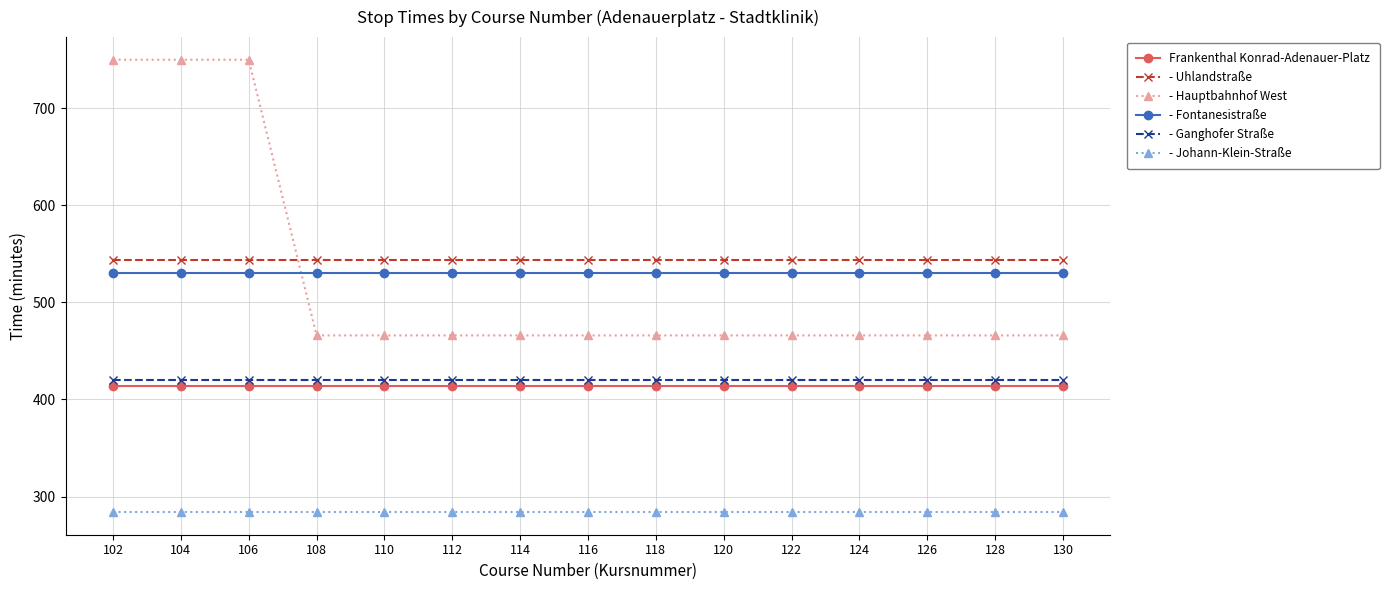

What is the maximum value for Frankenthal Konrad-Adenauer-Platz?

414